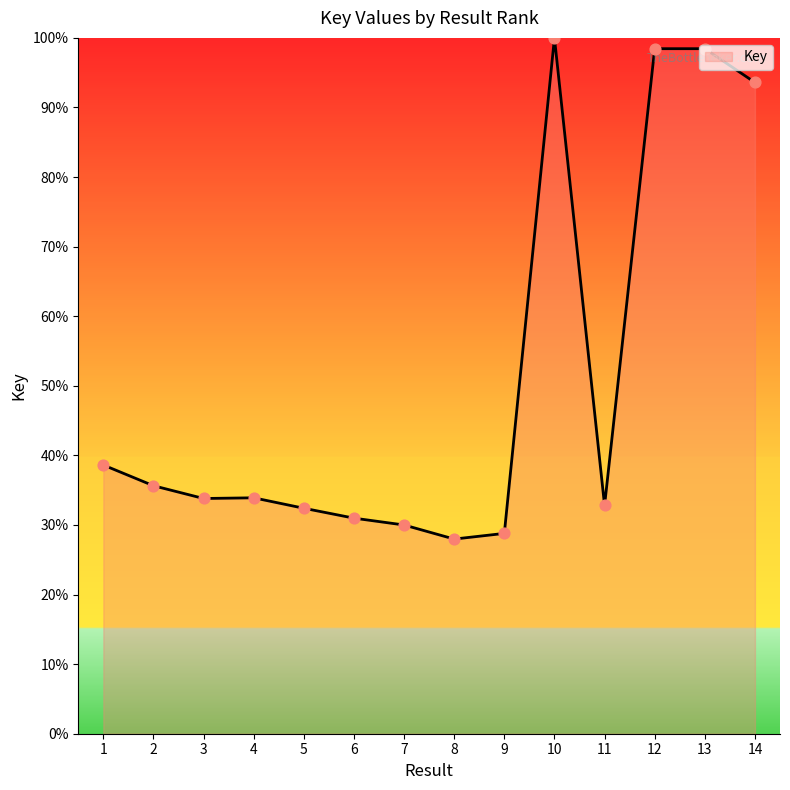

What is the change in value from 3 to 8?

-5.8